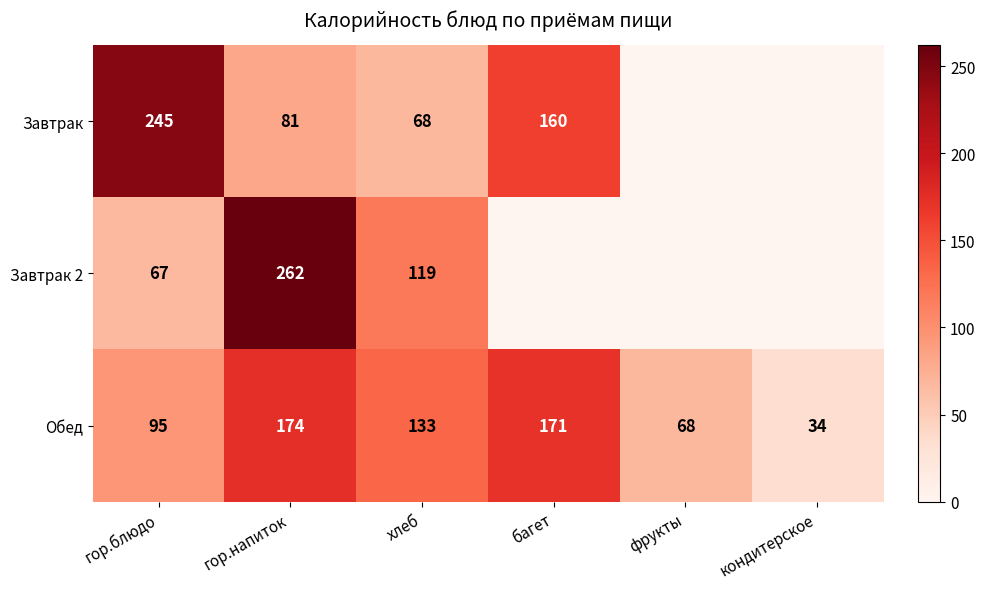

At which category is the sum across all series the highest?

гор.напиток